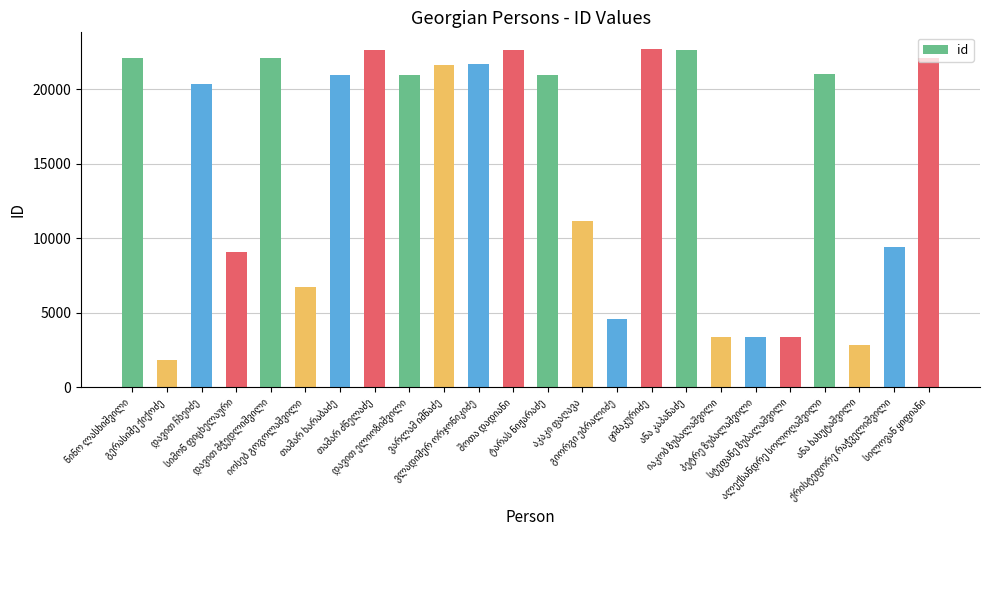

Are the bars horizontal?

No